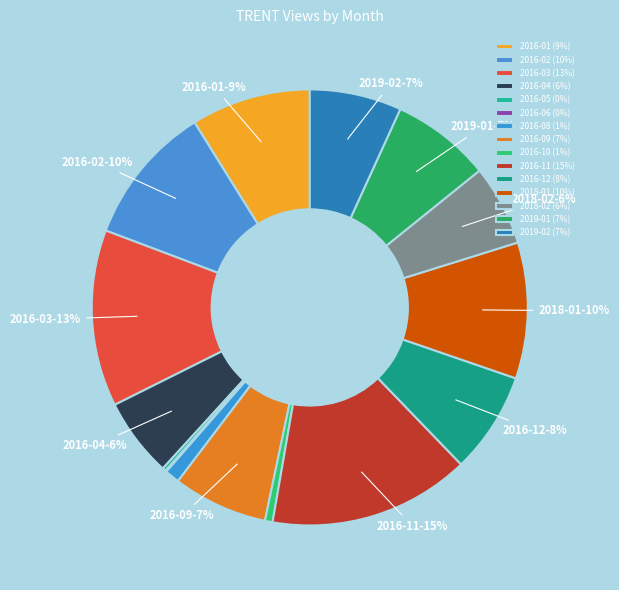

Does any single category account for the majority?

No